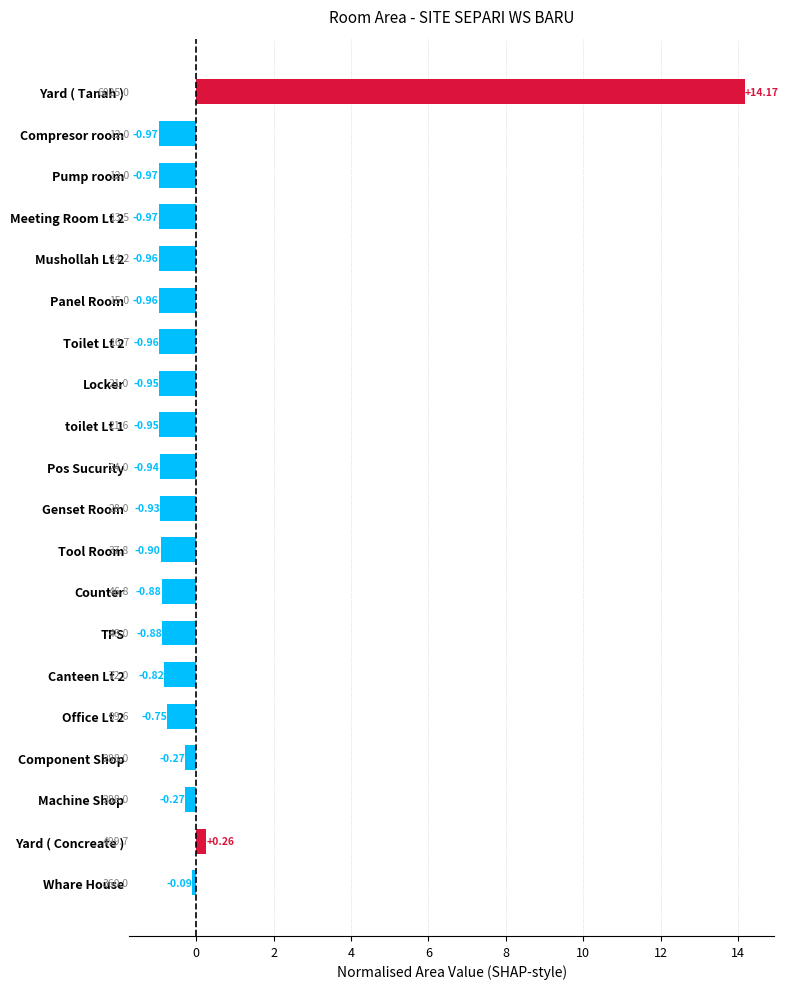

What is the label of the 4th bar from the bottom?

Component Shop